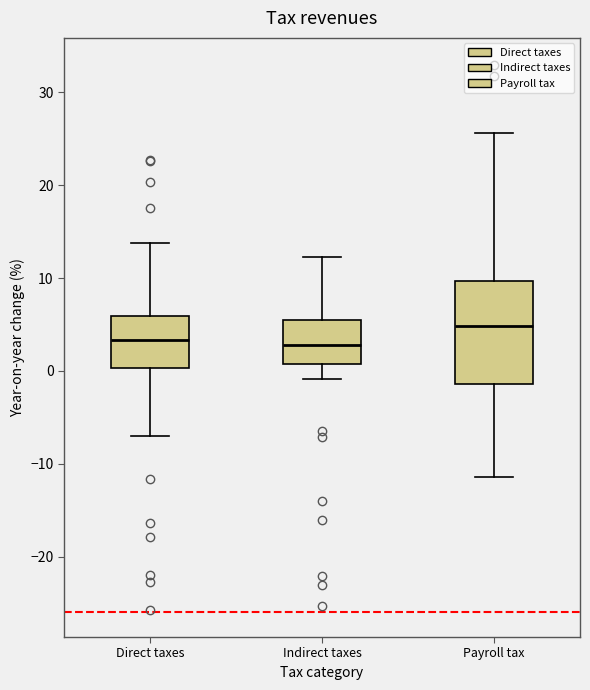

Which box's median line is the highest?

Payroll tax